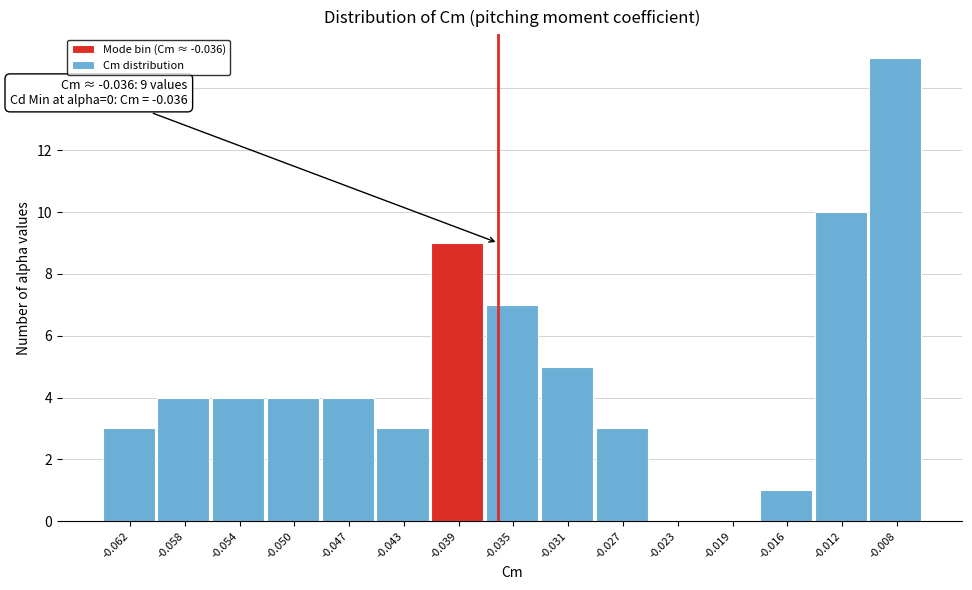

Reading left to right, extract all data points from this chart.

-0.062=3	-0.058=4	-0.054=4	-0.050=4	-0.047=4	-0.043=3	-0.039=9	-0.035=7	-0.031=5	-0.027=3	-0.023=0	-0.019=0	-0.016=1	-0.012=10	-0.008=15